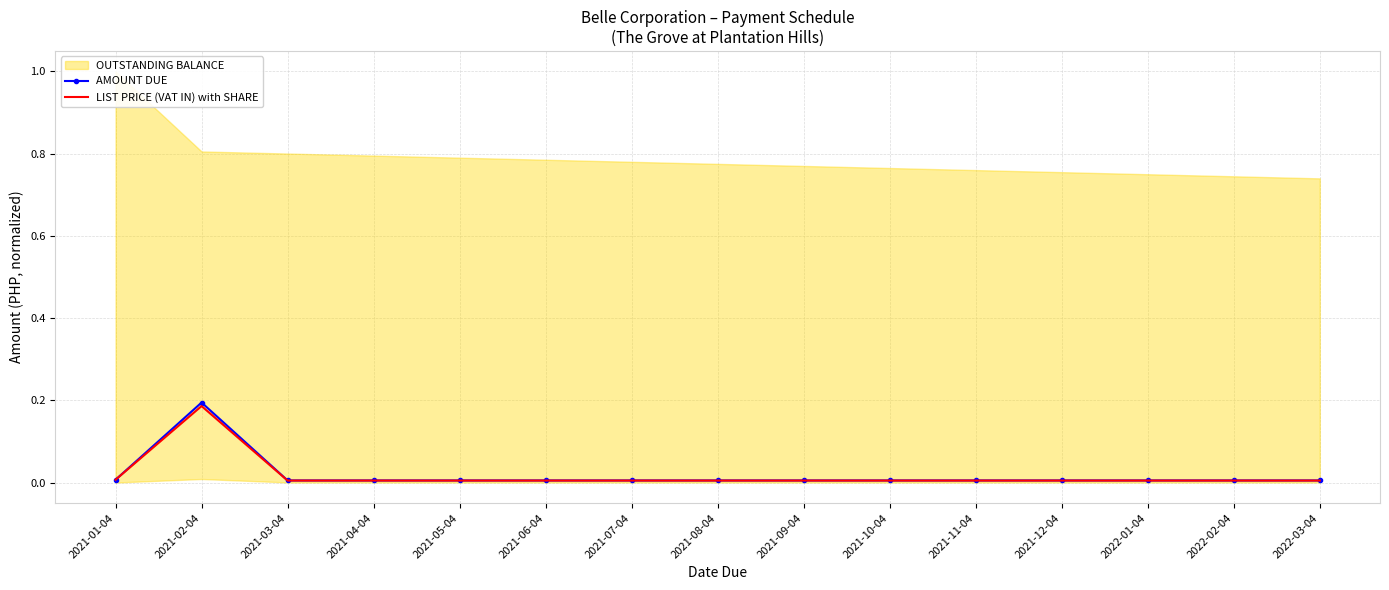

Is it true that AMOUNT DUE equals 0.0 at 2021-03-04?

True